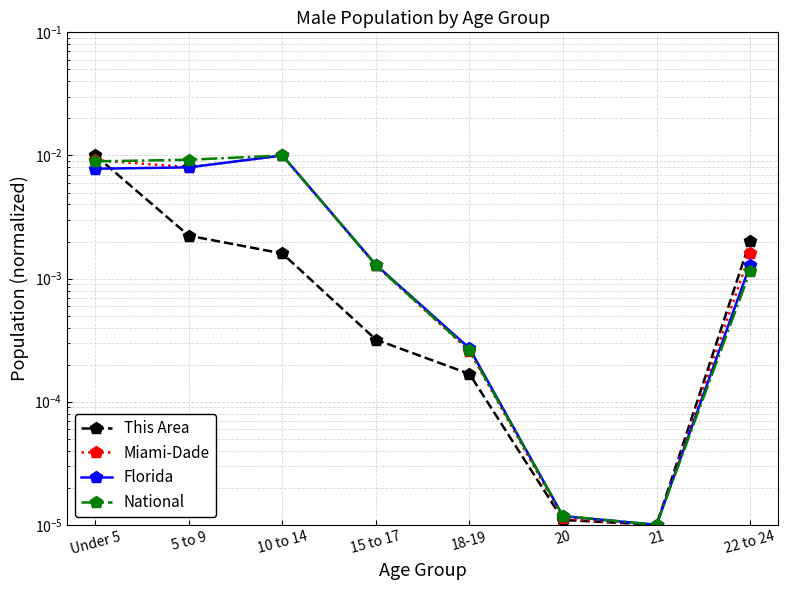

How many lines are shown in the chart?

4